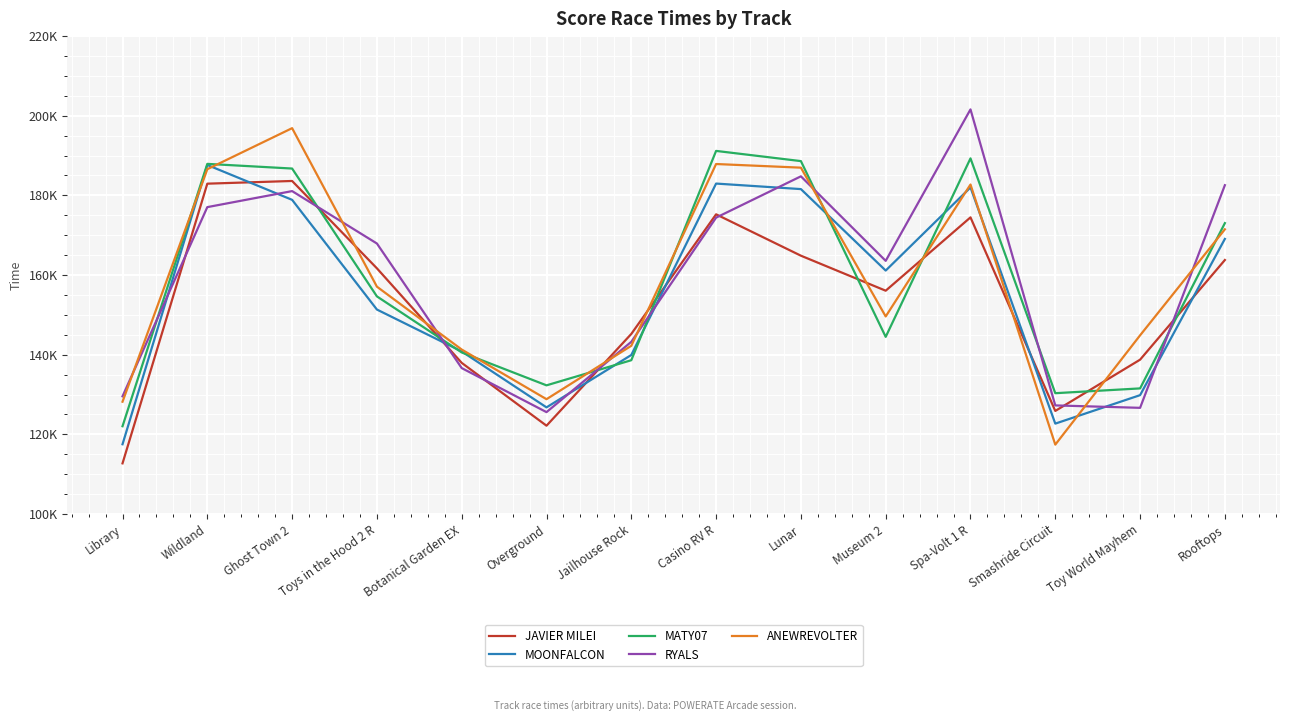

What is the label of the 13th point from the right?

Wildland